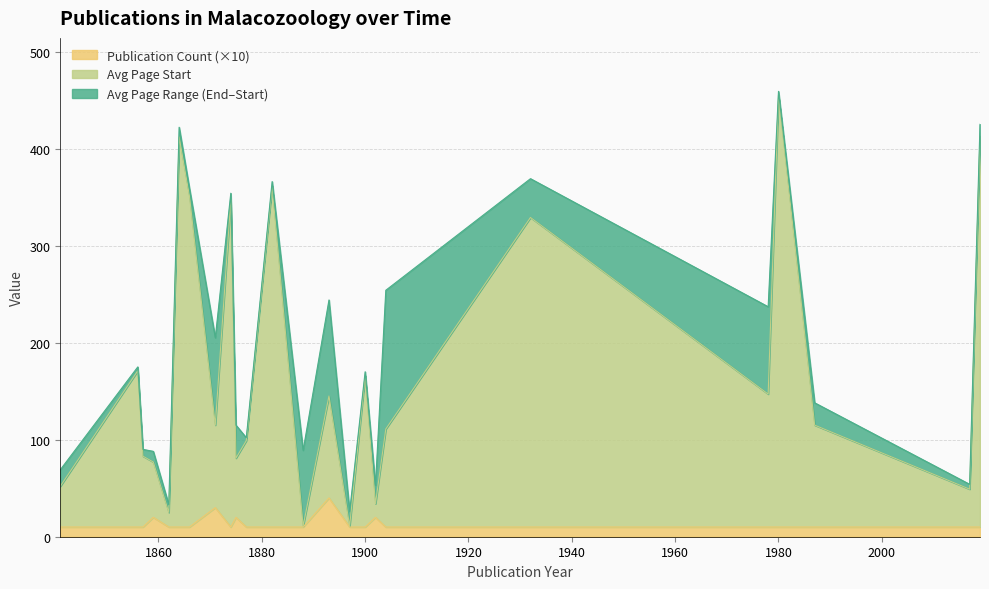

At which category is the sum across all series the highest?

1980